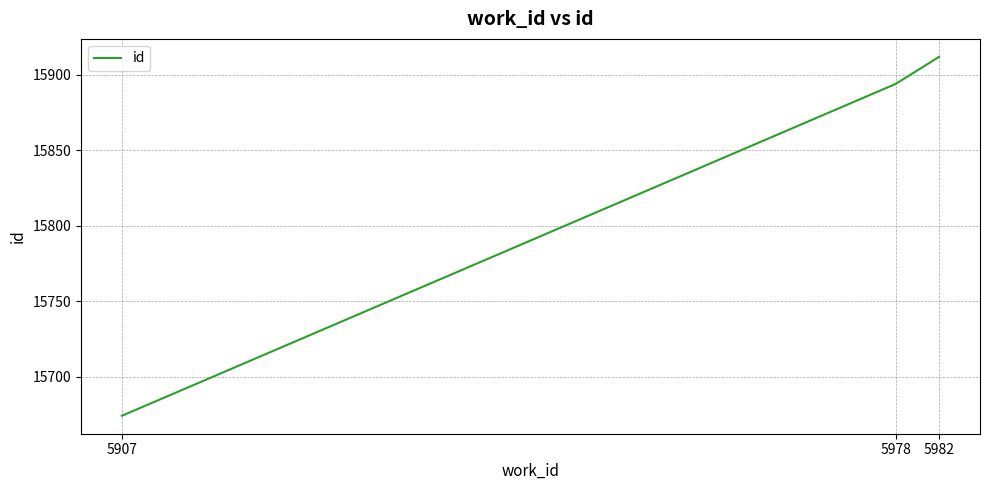

Between 5982 and 5978, which is larger?

5982